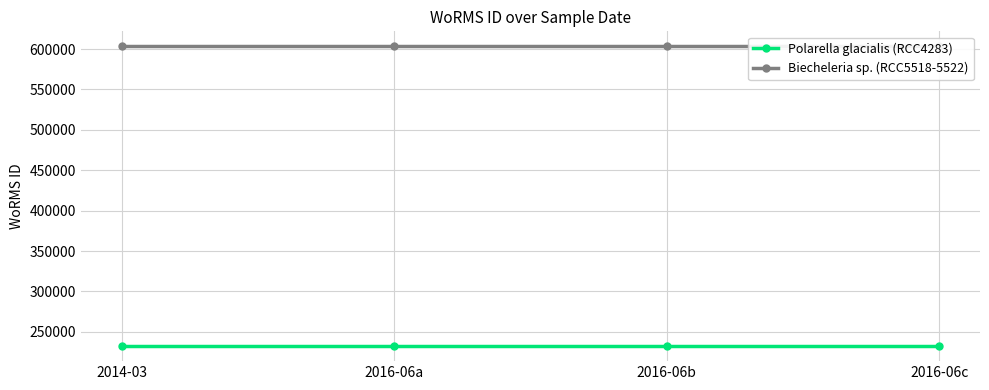

At which category is the sum across all series the highest?

2014-03